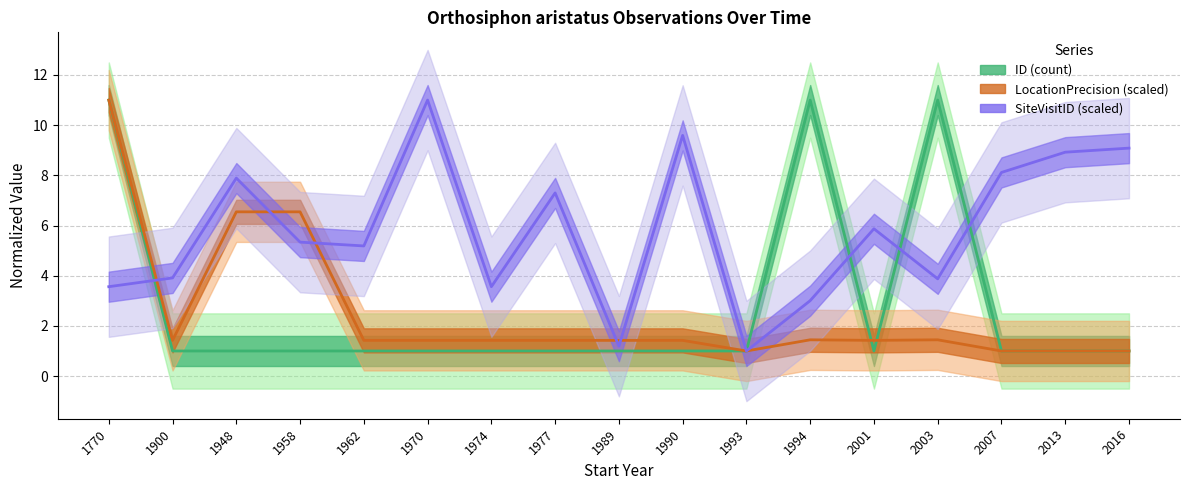

Reading left to right, what are all the values shown in this chart?

ID: 11.0	1.0	1.0	1.0	1.0	1.0	1.0	1.0	1.0	1.0	1.0	11.0	1.0	11.0	1.0	1.0	1.0
LocationPrecision: 11.0	1.4	6.5	6.5	1.4	1.4	1.4	1.4	1.4	1.4	1.0	1.4	1.4	1.4	1.0	1.0	1.0
SiteVisitID_scaled: 3.6	3.9	7.9	5.3	5.2	11.0	3.6	7.3	1.2	9.6	1.0	3.0	5.9	3.9	8.1	8.9	9.1